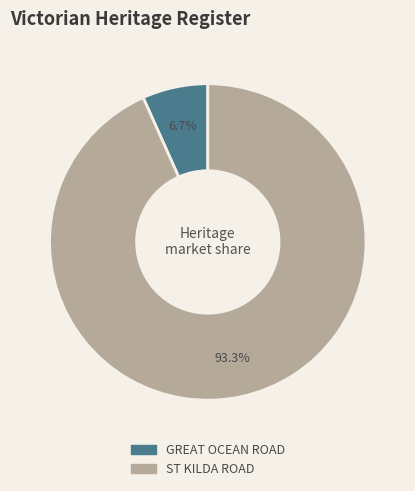

Which slice represents more than half of the pie?

ST KILDA ROAD